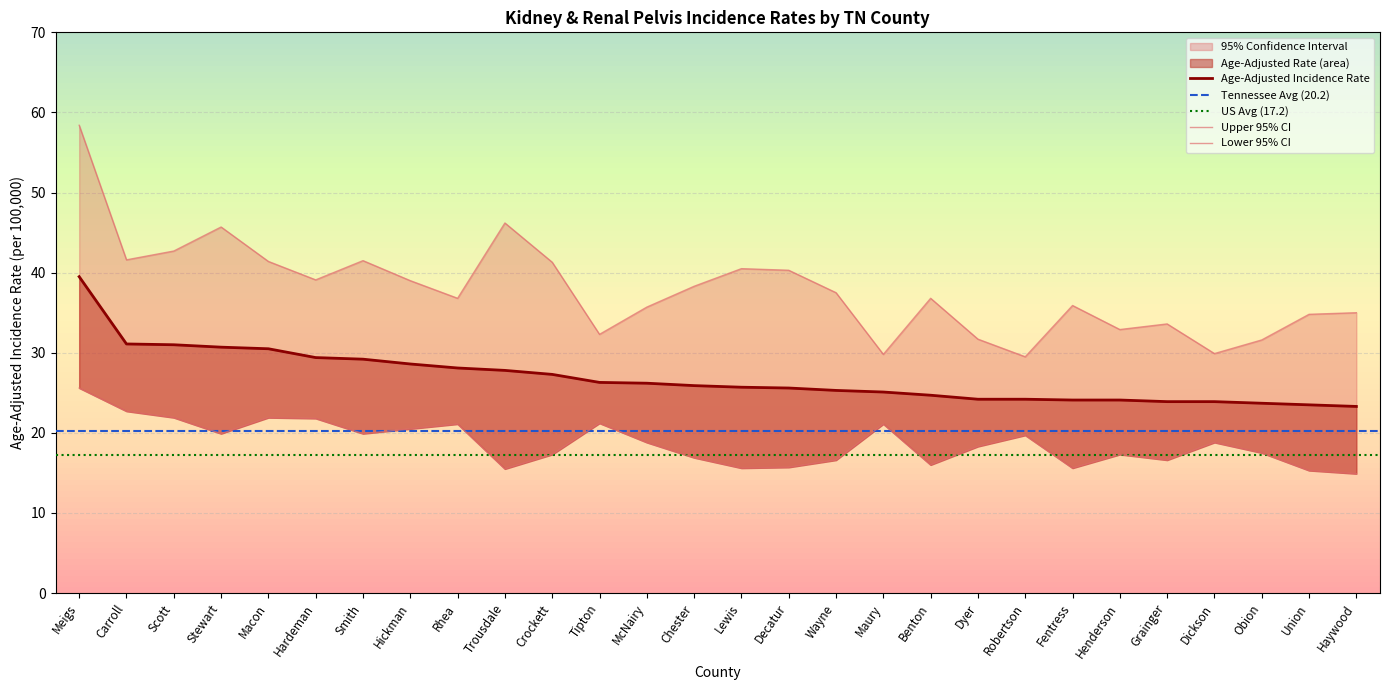

The value of Age-Adjusted Rate at Decatur is 25.6. True or false?

True